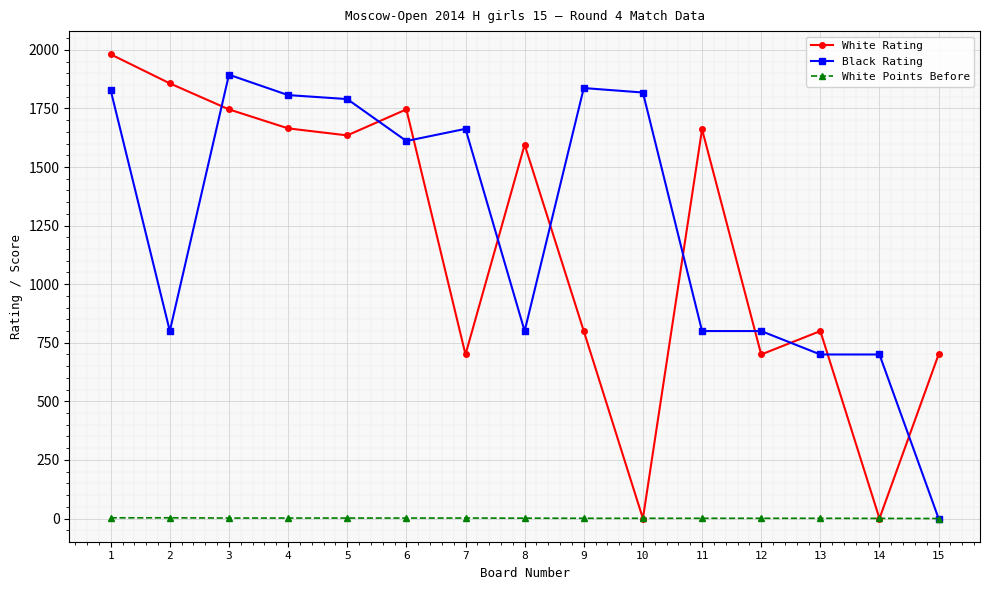

In White Rating, how many points are higher than both neighbors (excluding endpoints)?

4